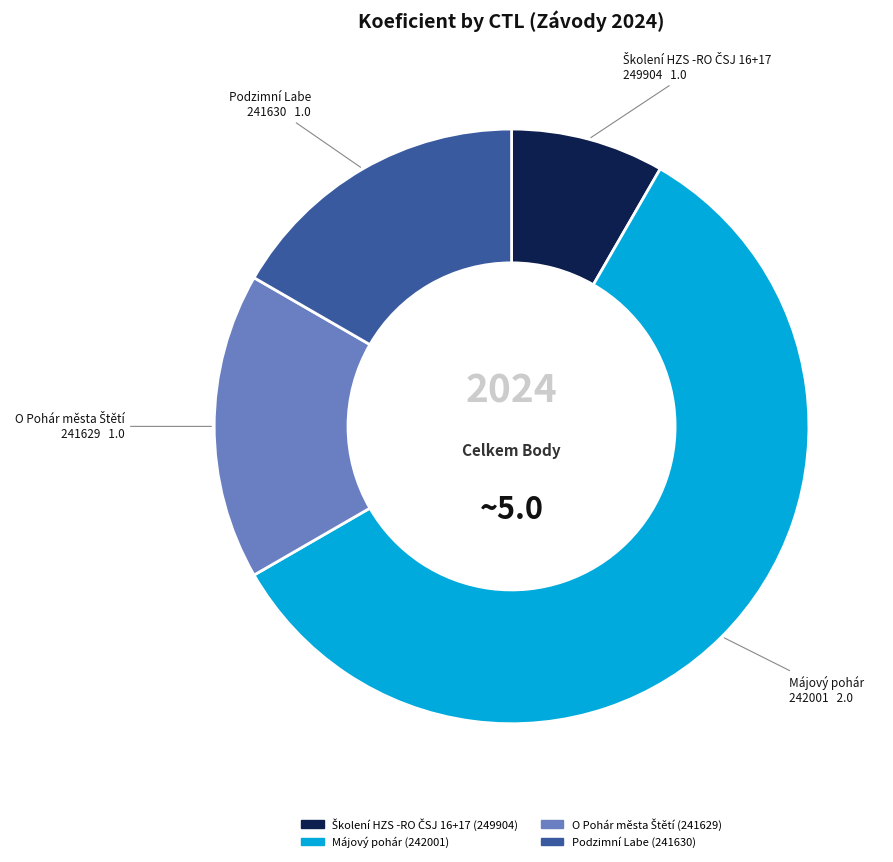

Is there a majority slice in this chart?

Yes